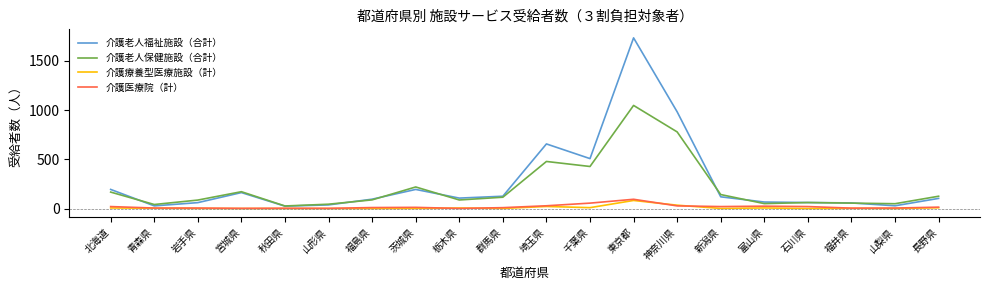

Read the 介護老人保健施設（合計） value at 福井県, to the nearest 100.

100